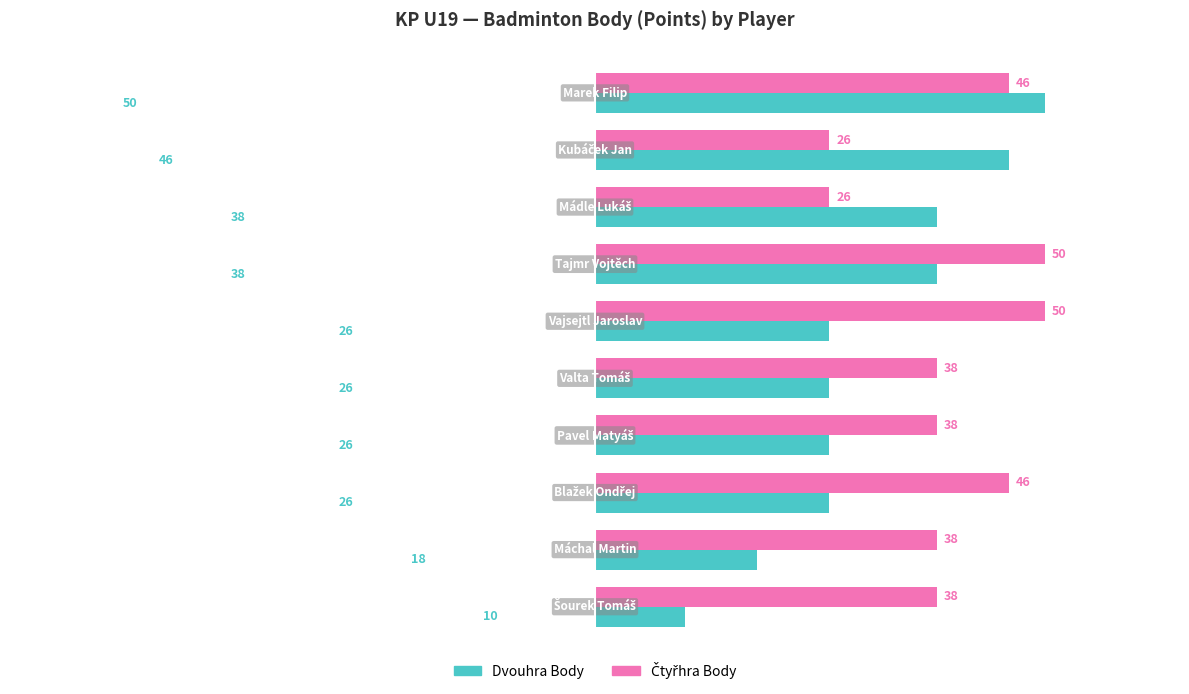

Which series has the widest spread of values?

Dvouhra Body